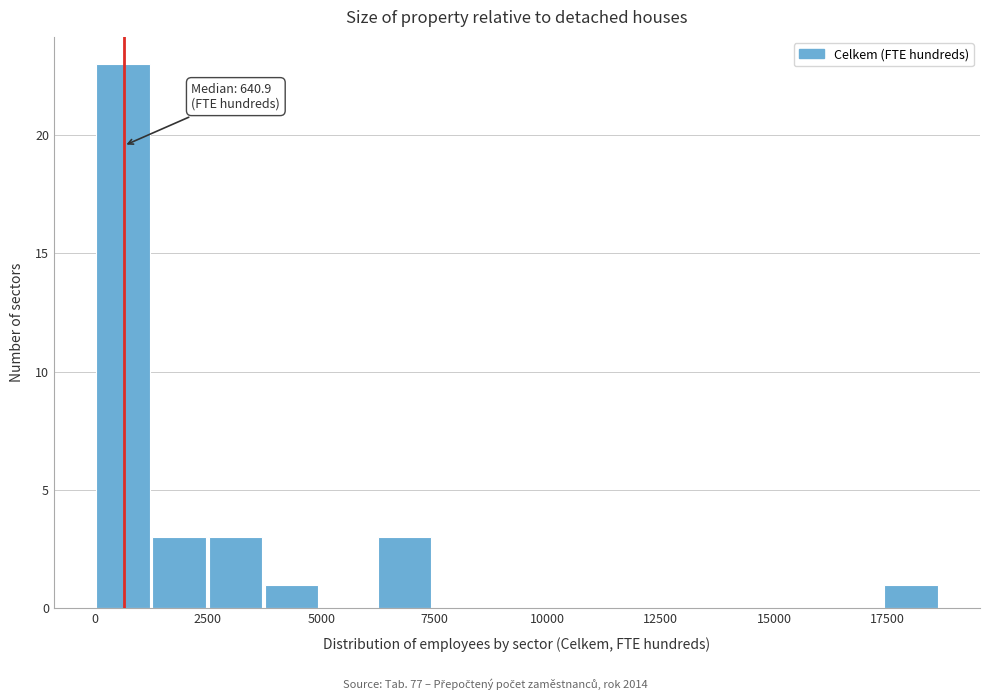

Around what value on the x-axis is the tallest bar? Give the approximate position of its centre, as read against the axis.

500